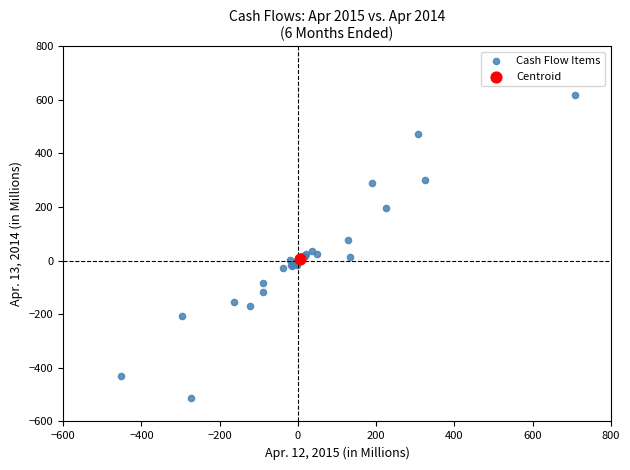

What are all the series names shown in the legend?

Cash Flow Items, Centroid